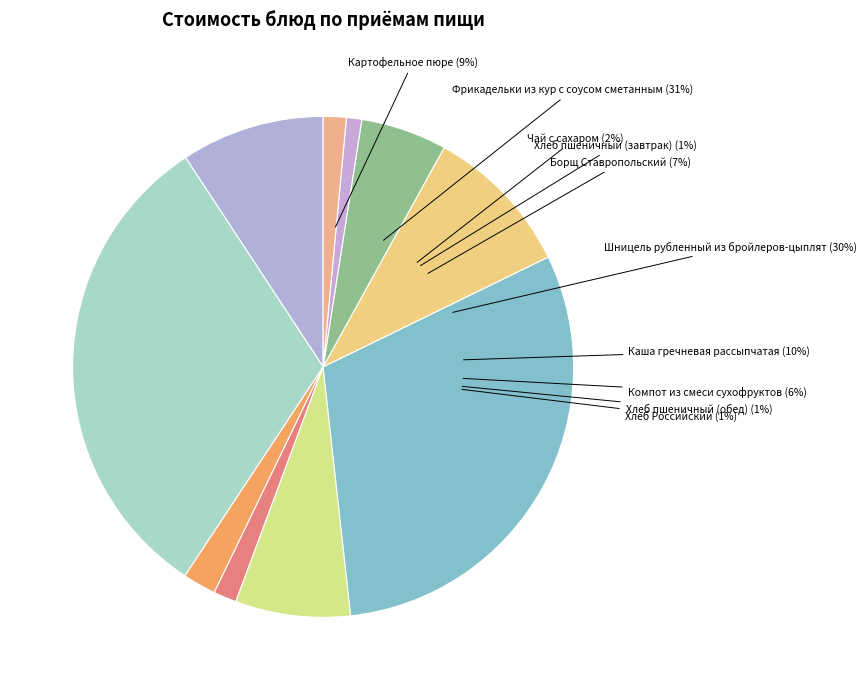

What is the largest slice in the pie chart?

Фрикадельки из кур с соусом сметанным